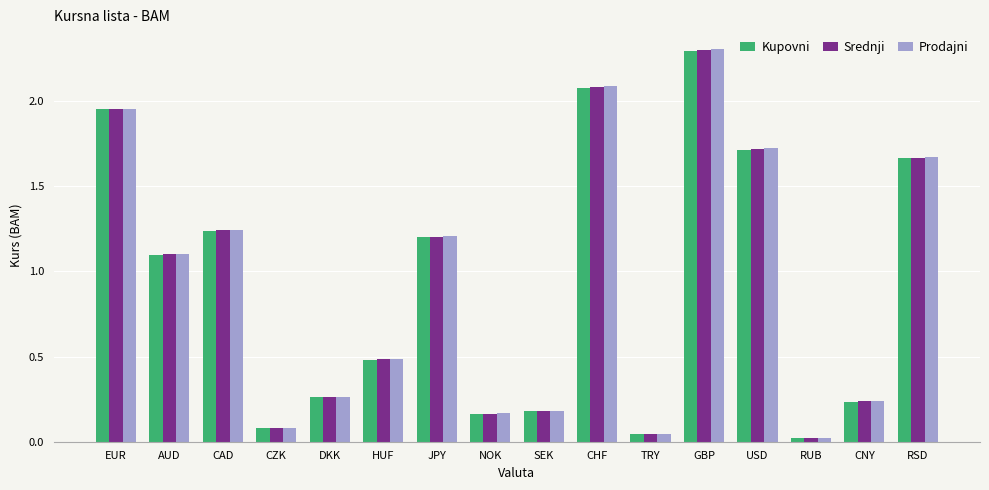

How many data points in Kupovni are above 1?

8